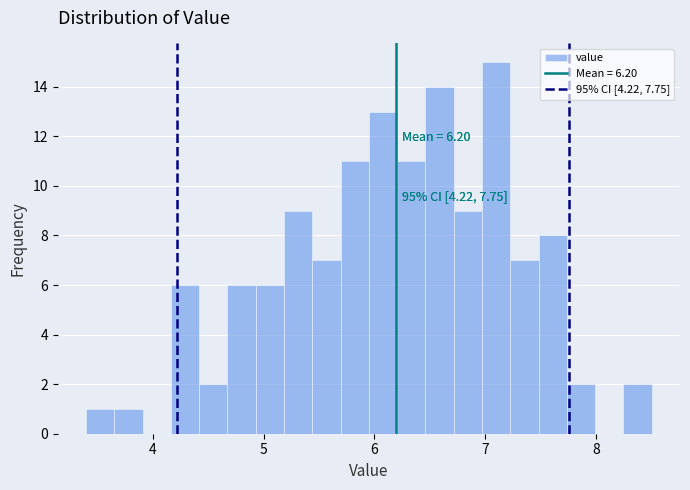

Around what value on the x-axis is the tallest bar? Give the approximate position of its centre, as read against the axis.

7.1